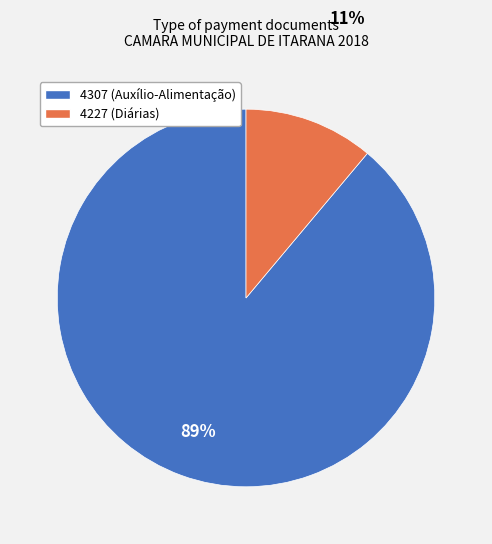

To the nearest percent, what is the difference between the largest and smallest slice percentages?

78%